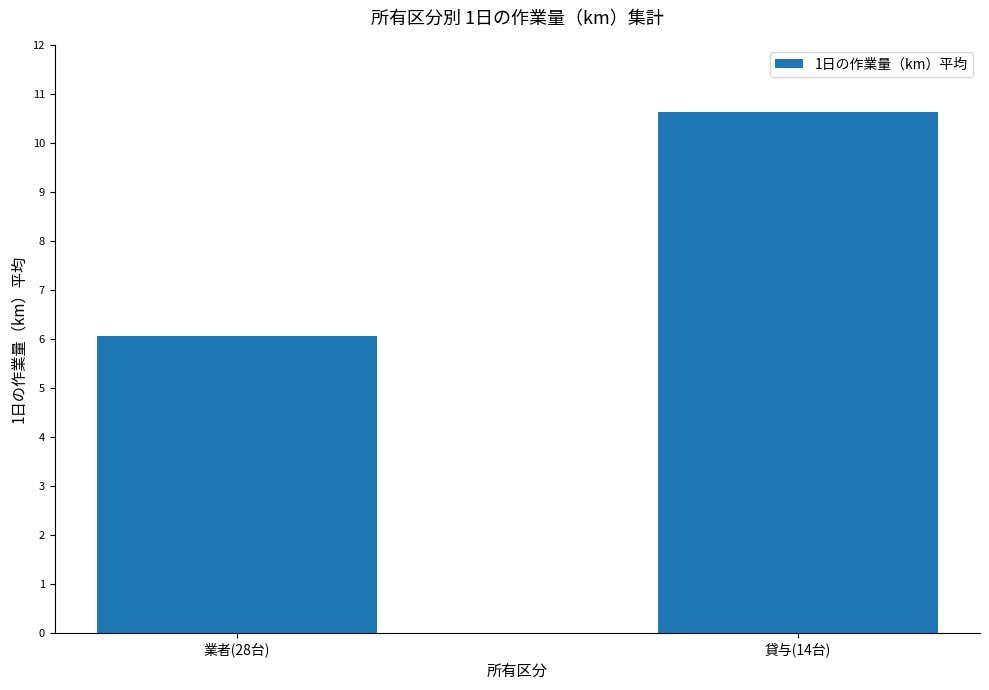

Which has a higher value, 貸与(14台) or 業者(28台)?

貸与(14台)